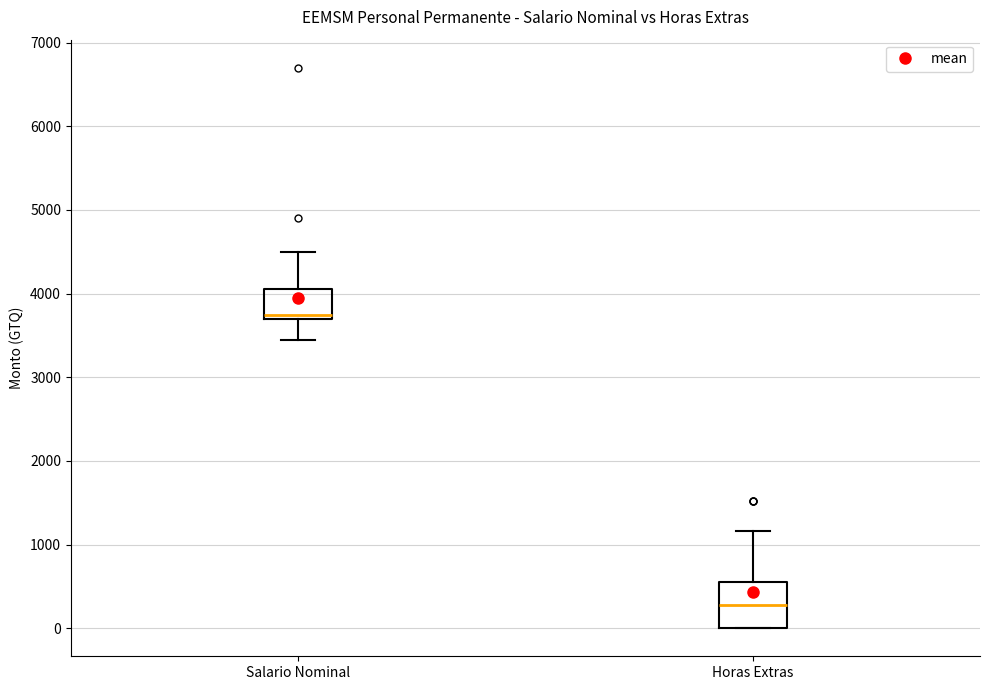

Which box has the highest median line?

Salario Nominal